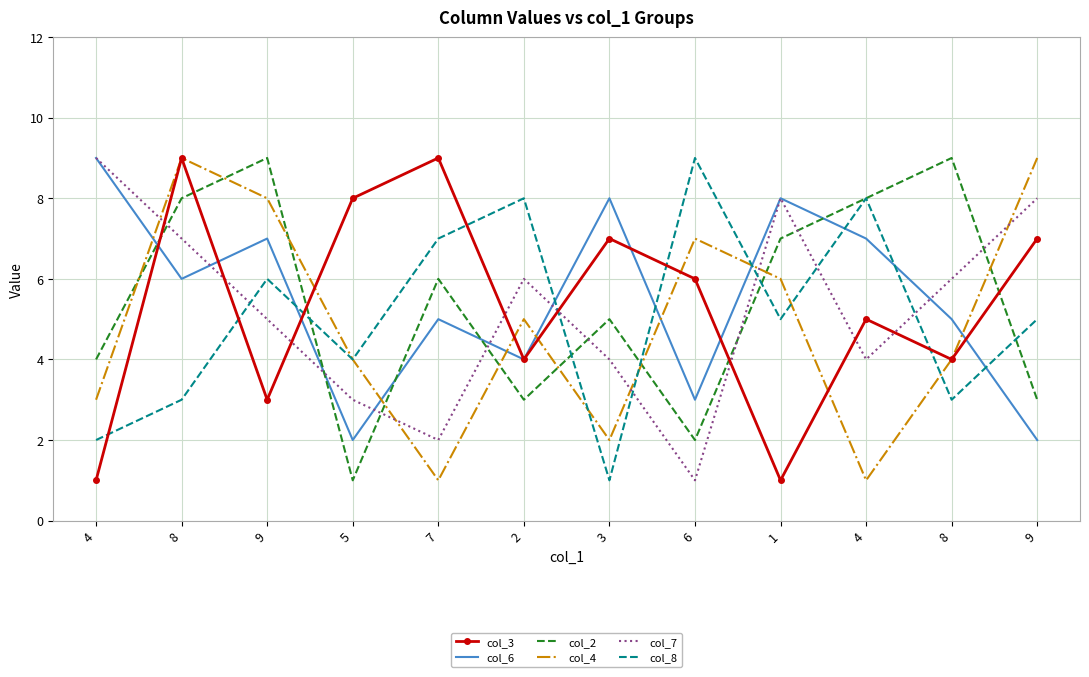

True or false: col_8 has a value of 4 at 8.

False